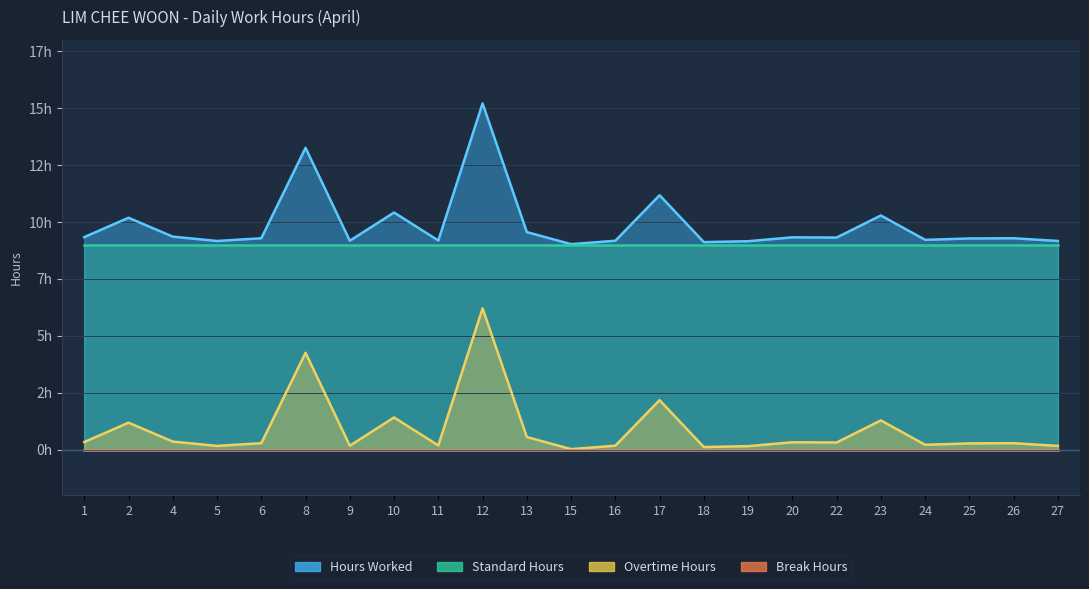

At which category does Overtime Hours reach its first local valley?

5